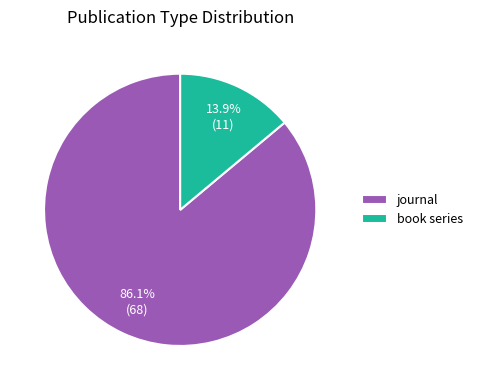

To the nearest percent, what portion does journal represent?

86%